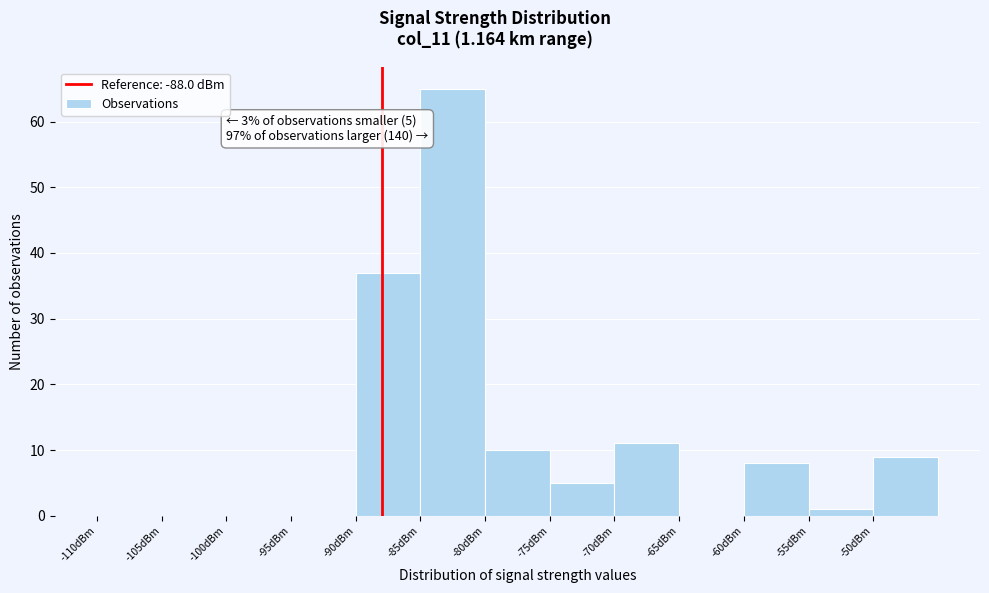

Over which range of the x-axis is the bar tallest?

-85 to -80